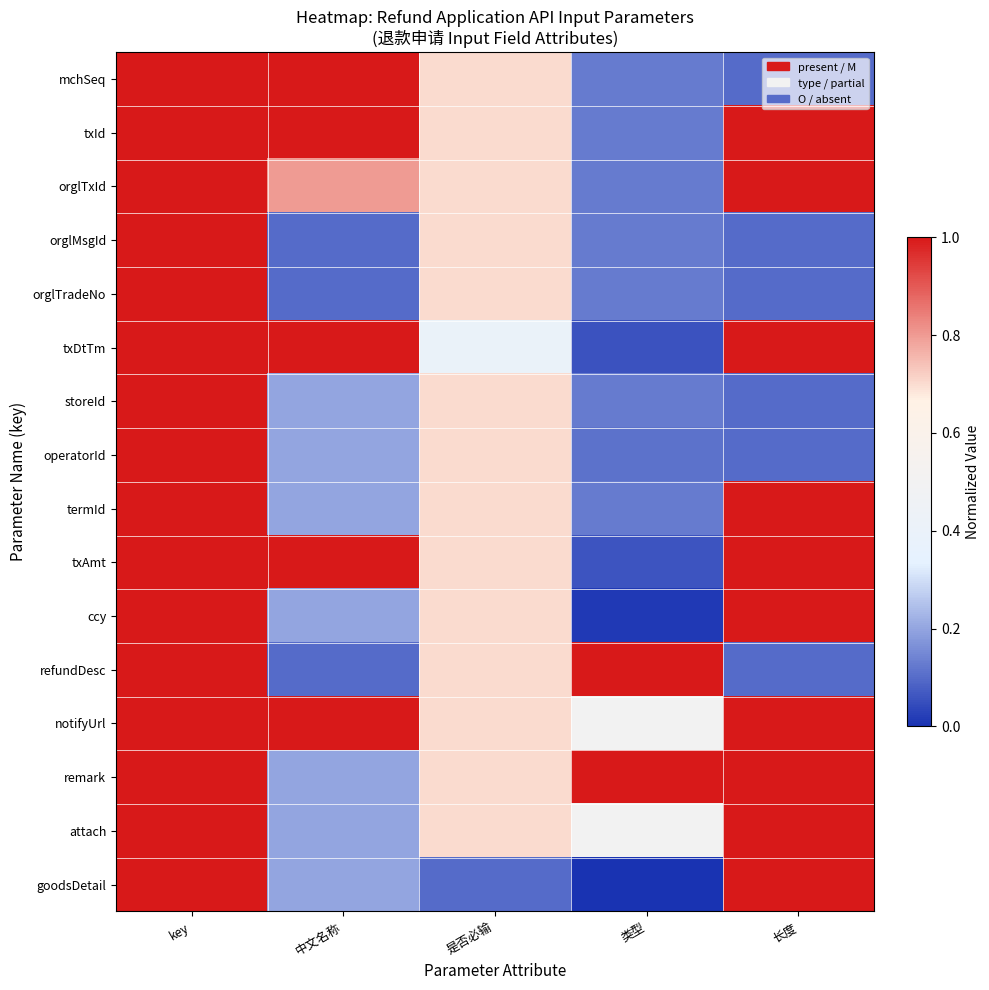

Reading left to right, transcribe all the data shown in this chart.

mchSeq: key=1.0	中文名称=1.0	是否必输=0.7	类型=0.1	长度=0.1
txId: key=1.0	中文名称=1.0	是否必输=0.7	类型=0.1	长度=1.0
orglTxId: key=1.0	中文名称=0.8	是否必输=0.7	类型=0.1	长度=1.0
orglMsgId: key=1.0	中文名称=0.1	是否必输=0.7	类型=0.1	长度=0.1
orglTradeNo: key=1.0	中文名称=0.1	是否必输=0.7	类型=0.1	长度=0.1
txDtTm: key=1.0	中文名称=1.0	是否必输=0.4	类型=0.1	长度=1.0
storeId: key=1.0	中文名称=0.2	是否必输=0.7	类型=0.1	长度=0.1
operatorId: key=1.0	中文名称=0.2	是否必输=0.7	类型=0.1	长度=0.1
termId: key=1.0	中文名称=0.2	是否必输=0.7	类型=0.1	长度=1.0
txAmt: key=1.0	中文名称=1.0	是否必输=0.7	类型=0.1	长度=1.0
ccy: key=1.0	中文名称=0.2	是否必输=0.7	类型=0.0	长度=1.0
refundDesc: key=1.0	中文名称=0.1	是否必输=0.7	类型=1.0	长度=0.1
notifyUrl: key=1.0	中文名称=1.0	是否必输=0.7	类型=0.5	长度=1.0
remark: key=1.0	中文名称=0.2	是否必输=0.7	类型=1.0	长度=1.0
attach: key=1.0	中文名称=0.2	是否必输=0.7	类型=0.5	长度=1.0
goodsDetail: key=1.0	中文名称=0.2	是否必输=0.1	类型=0.0	长度=1.0